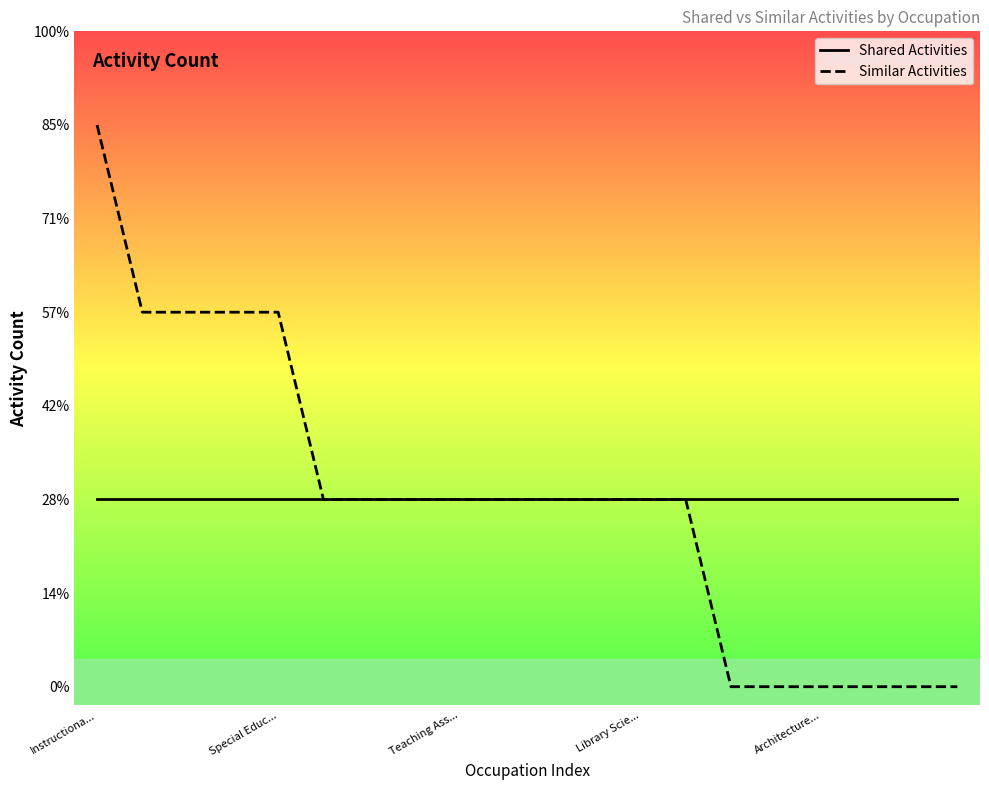

At how many categories does at least one series exceed 0?

20